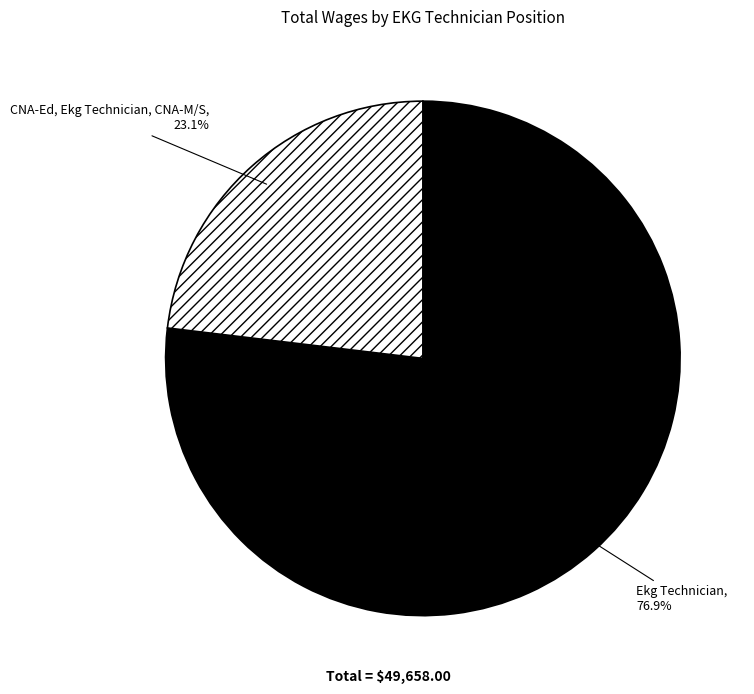

Count the number of slices in the pie.

2